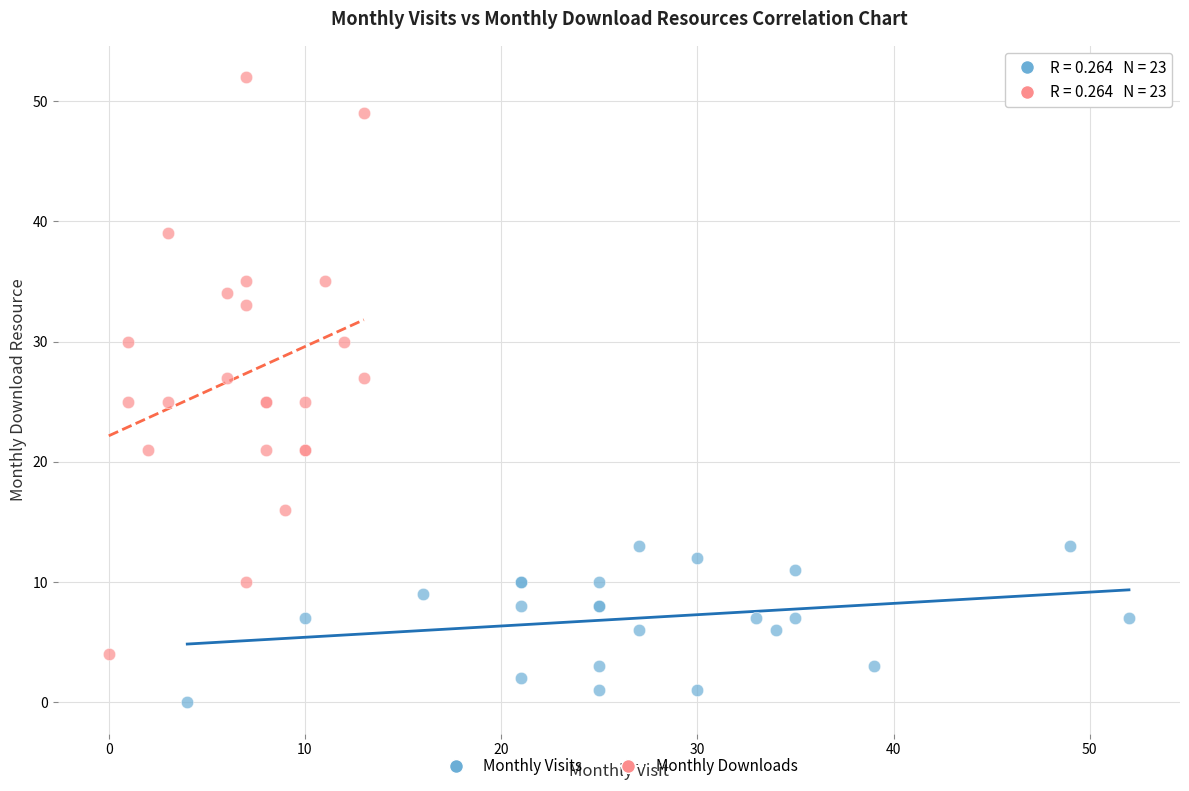

Which series has the widest spread of Y values?

Monthly Downloads